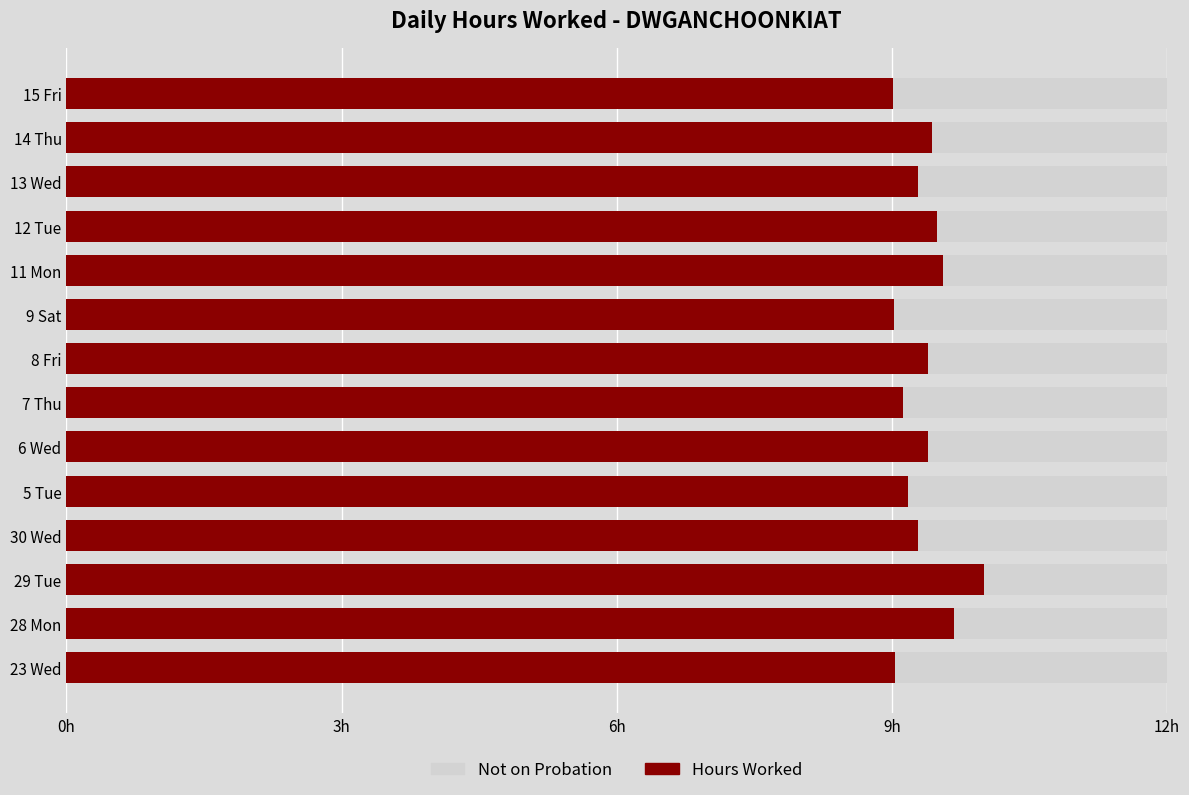

What is the difference between the maximum and second lowest values in the Hours Worked series?

1.0